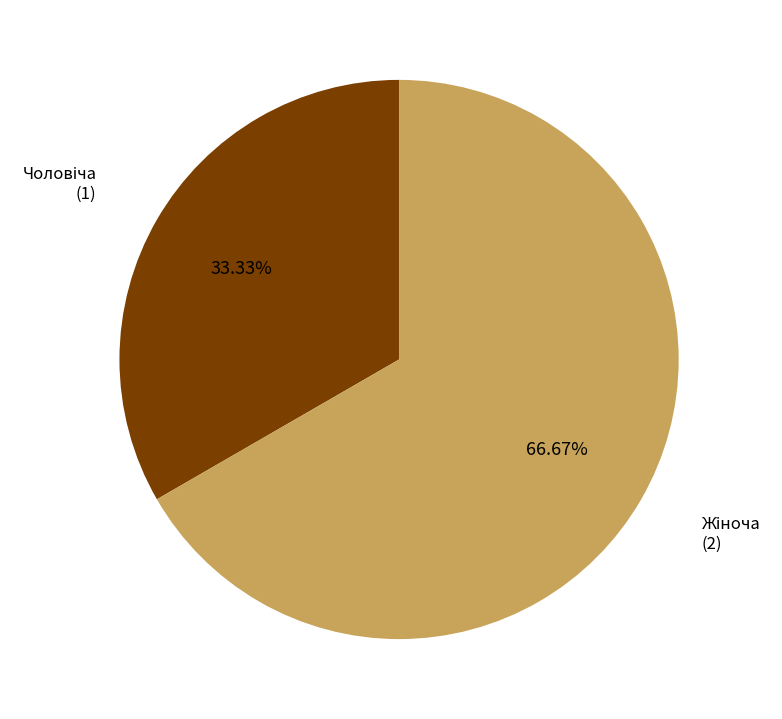

How many segments does this pie chart have?

2